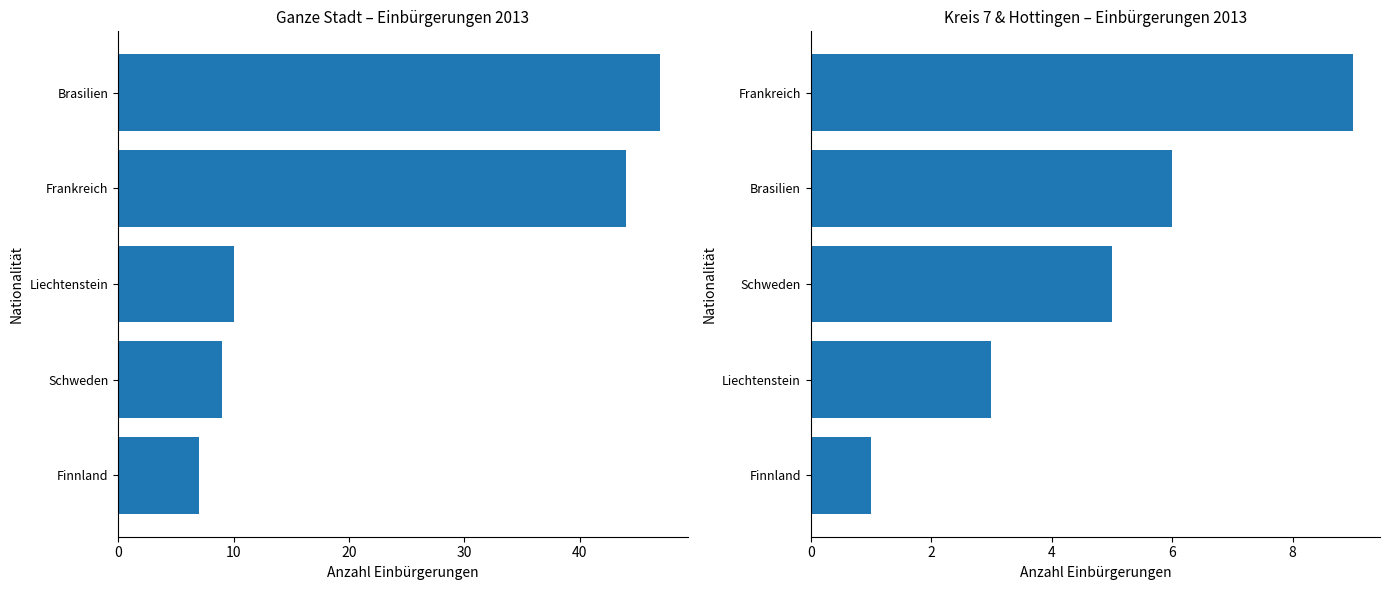

What is the minimum value for Kreis 7 Total?

1